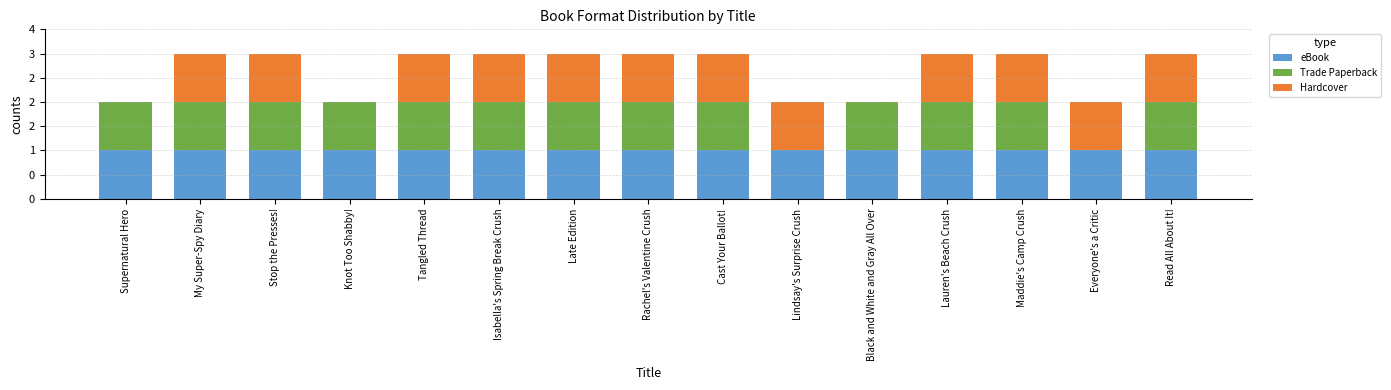

Are the bars grouped side by side (vs. stacked)?

No